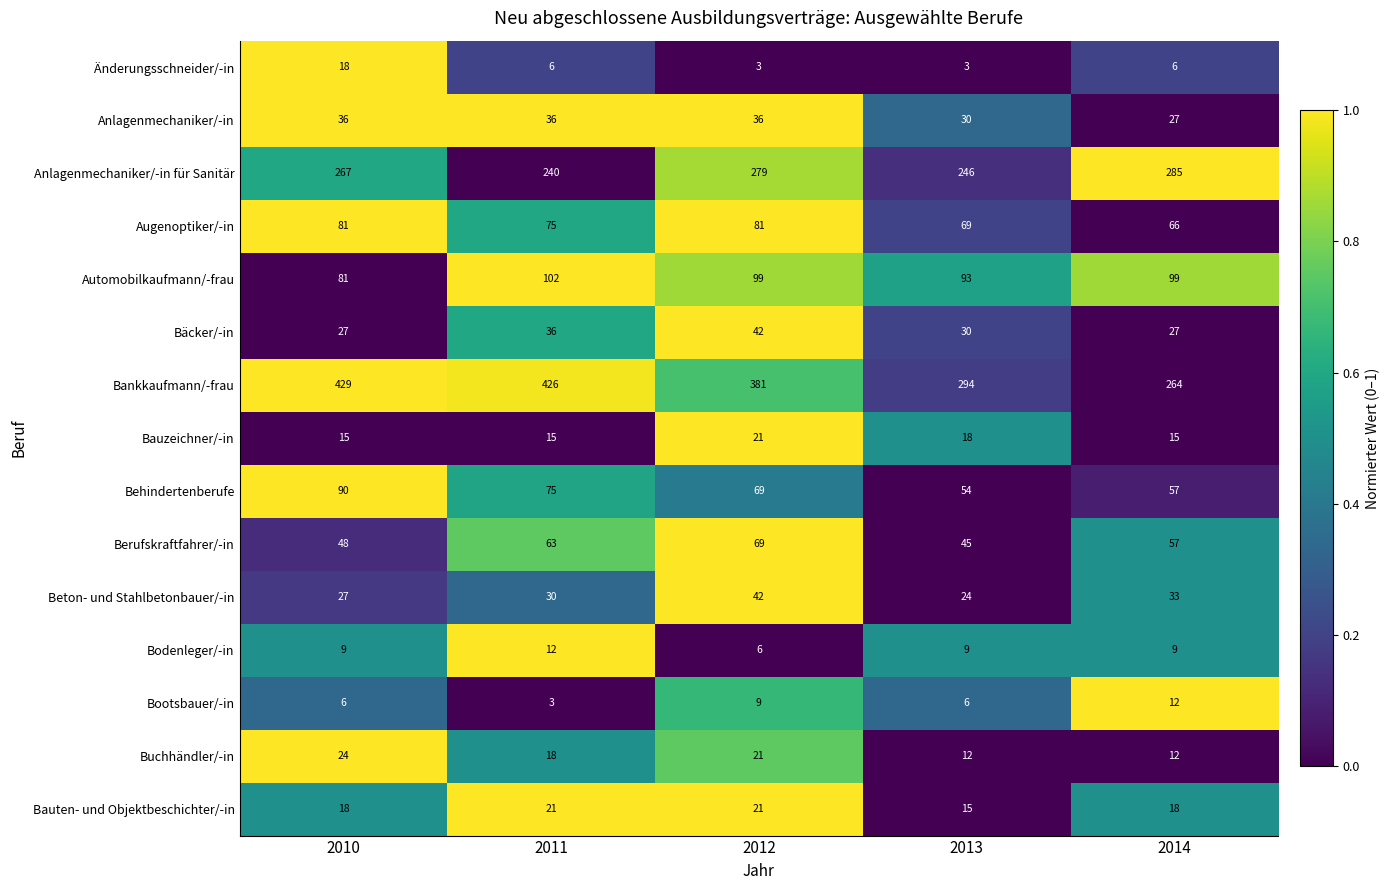

Which series has the largest range (max minus min)?

Bankkaufmann/-frau